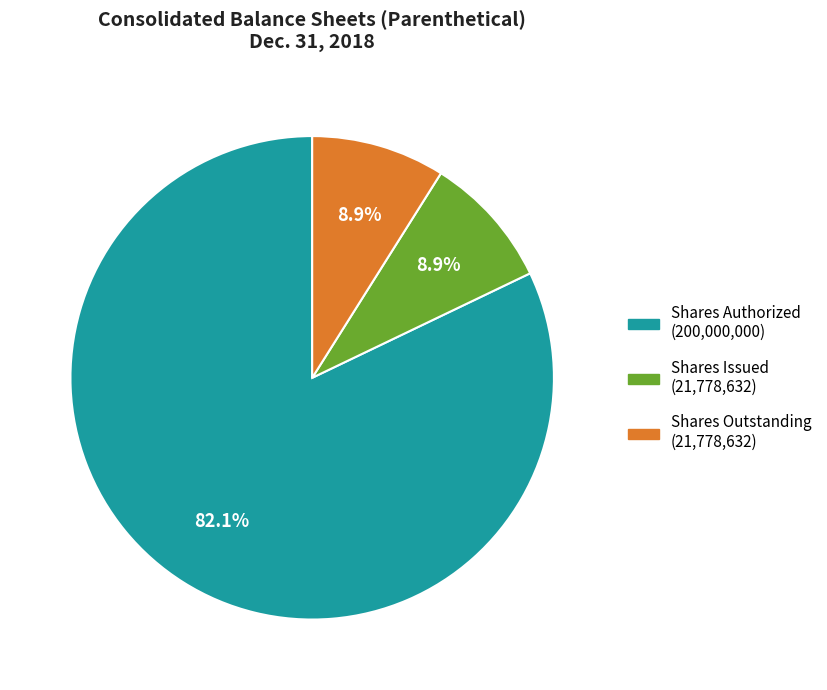

Is there any slice that represents more than half of the pie?

Yes